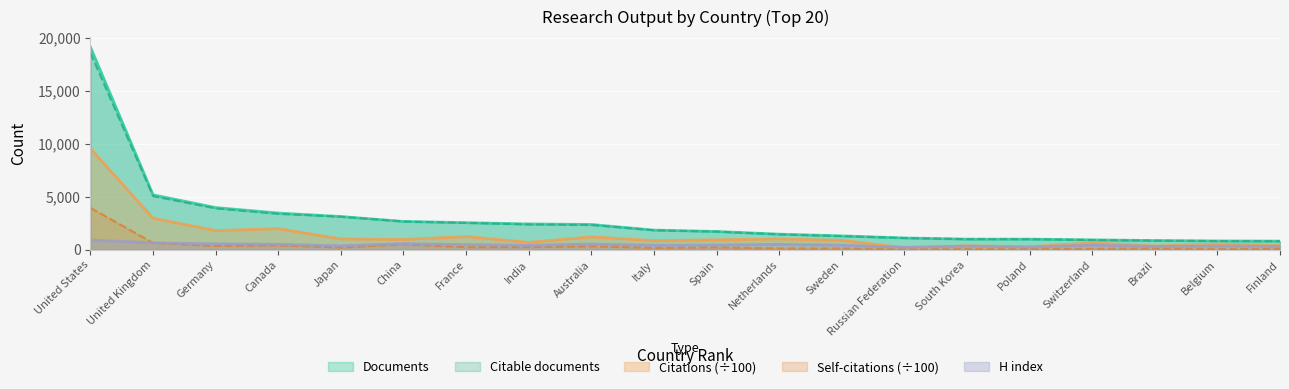

At which category does Self-citations reach its first local peak?

Canada